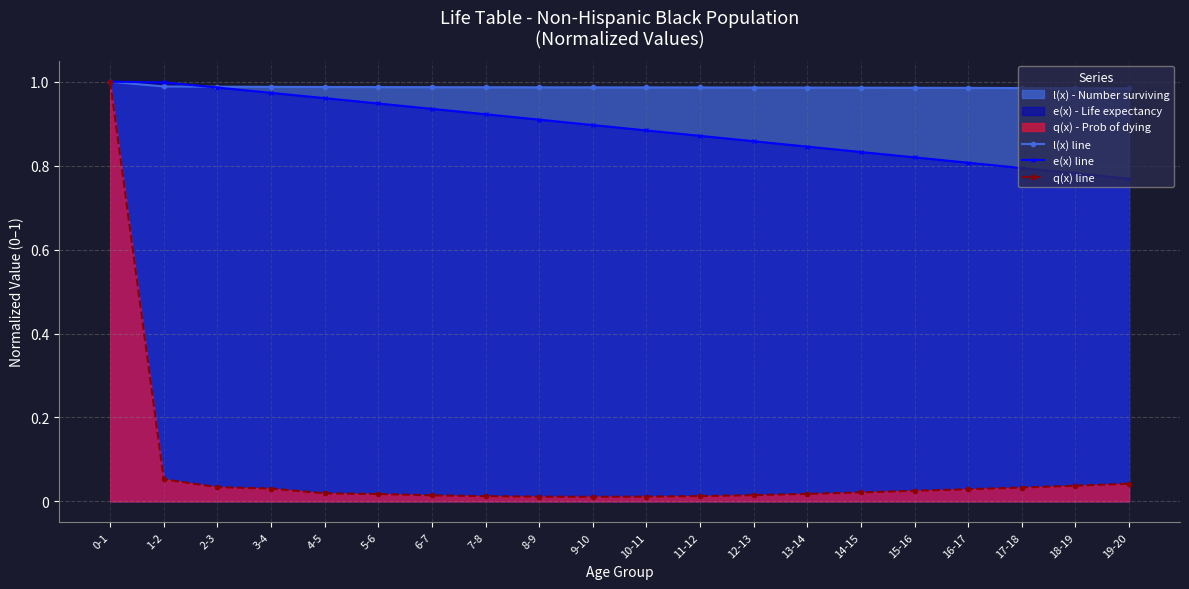

Reading left to right, extract all data points from this chart.

l(x) line: 0-1=1.0	1-2=1.0	2-3=1.0	3-4=1.0	4-5=1.0	5-6=1.0	6-7=1.0	7-8=1.0	8-9=1.0	9-10=1.0	10-11=1.0	11-12=1.0	12-13=1.0	13-14=1.0	14-15=1.0	15-16=1.0	16-17=1.0	17-18=1.0	18-19=1.0	19-20=1.0
e(x) line: 0-1=1.0	1-2=1.0	2-3=1.0	3-4=1.0	4-5=1.0	5-6=0.9	6-7=0.9	7-8=0.9	8-9=0.9	9-10=0.9	10-11=0.9	11-12=0.9	12-13=0.9	13-14=0.8	14-15=0.8	15-16=0.8	16-17=0.8	17-18=0.8	18-19=0.8	19-20=0.8
q(x) line: 0-1=1.0	1-2=0.1	2-3=0.0	3-4=0.0	4-5=0.0	5-6=0.0	6-7=0.0	7-8=0.0	8-9=0.0	9-10=0.0	10-11=0.0	11-12=0.0	12-13=0.0	13-14=0.0	14-15=0.0	15-16=0.0	16-17=0.0	17-18=0.0	18-19=0.0	19-20=0.0